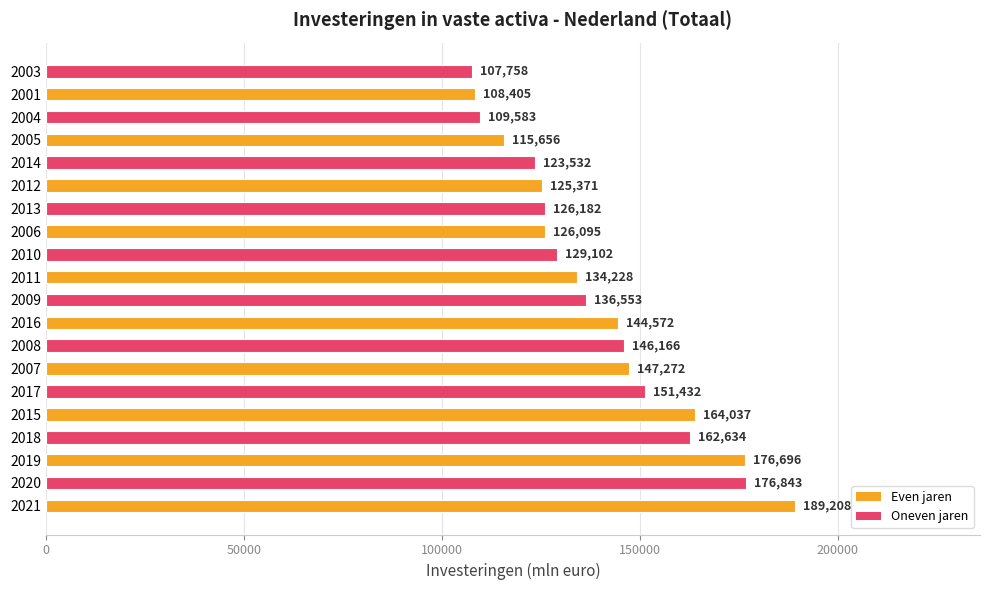

What is the change in value from 2005 to 2003?

-7898